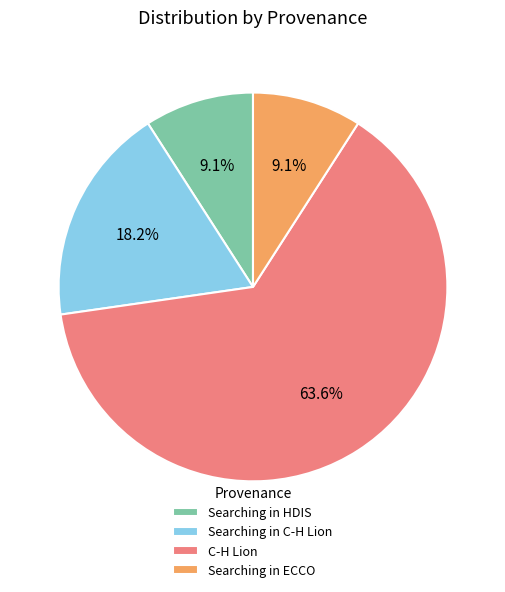

Combined, do Searching in HDIS and Searching in C-H Lion account for over 50%?

No